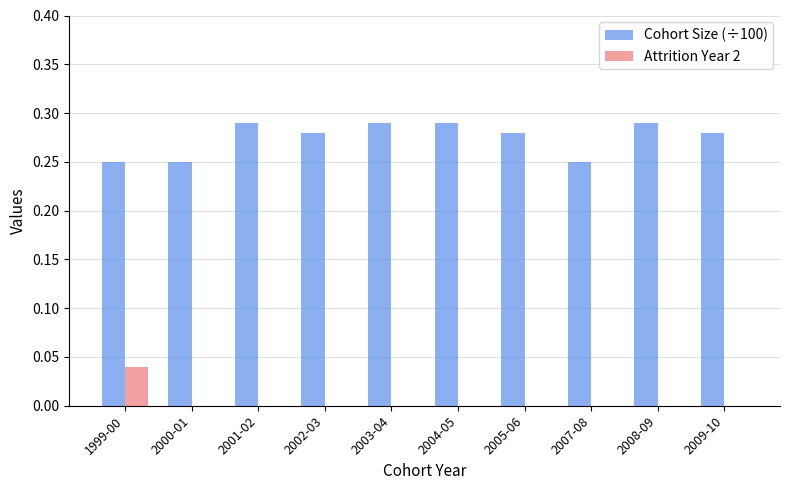

Is the value of Cohort Size (÷100) at 2002-03 greater than the value of Attrition Year 2 at 2000-01?

Yes